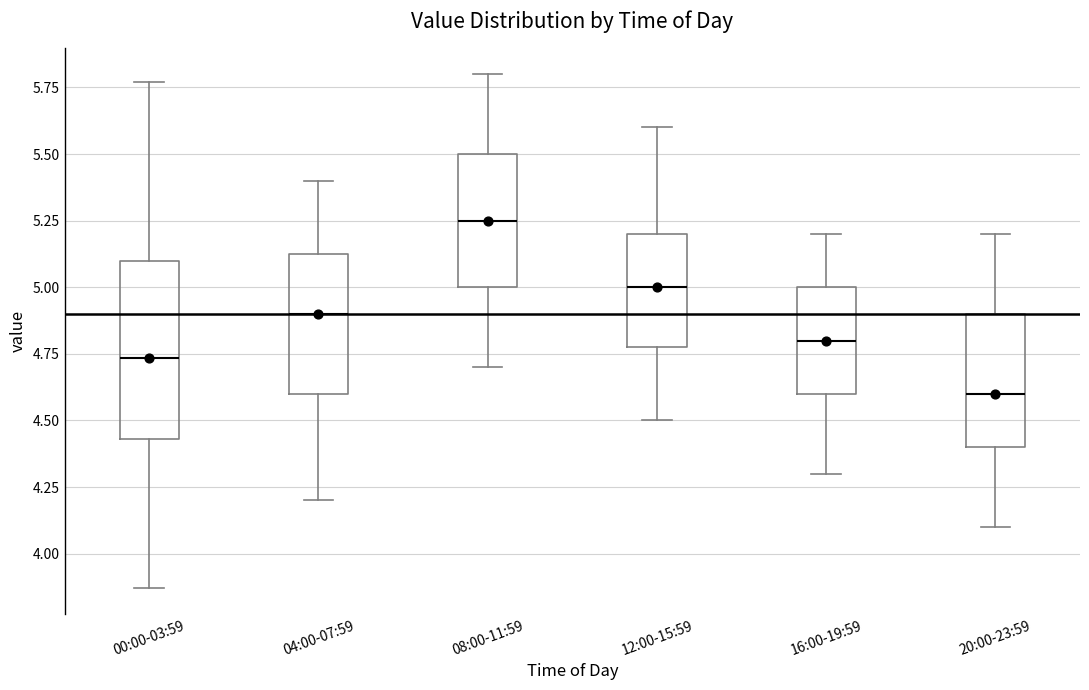

Comparing the boxes themselves (not the whiskers), which one is the tallest?

00:00-03:59